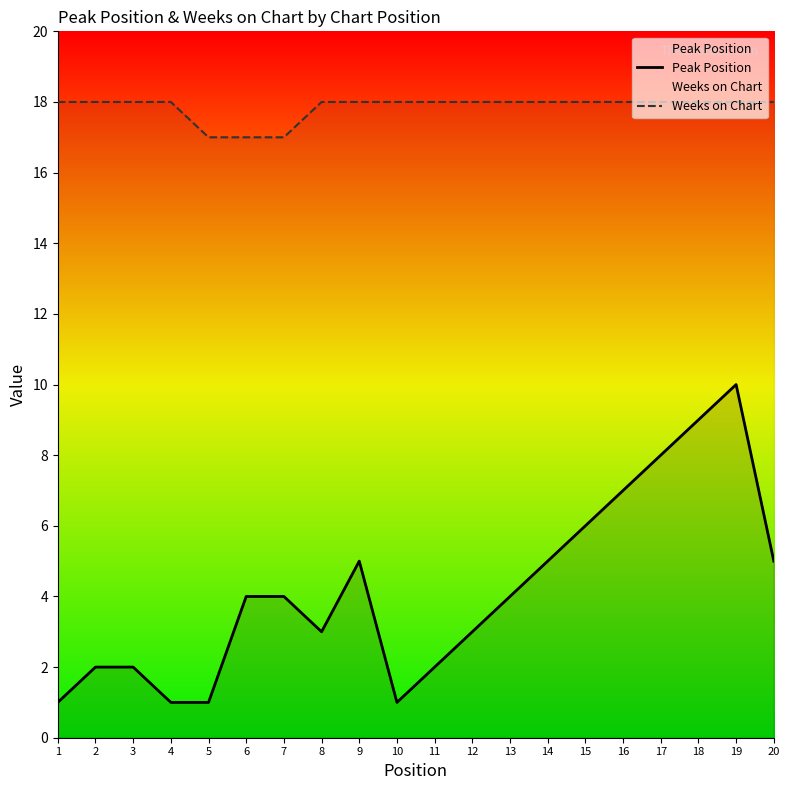

Is the value of Peak Position at 17 greater than the value of Weeks on Chart at 1?

No